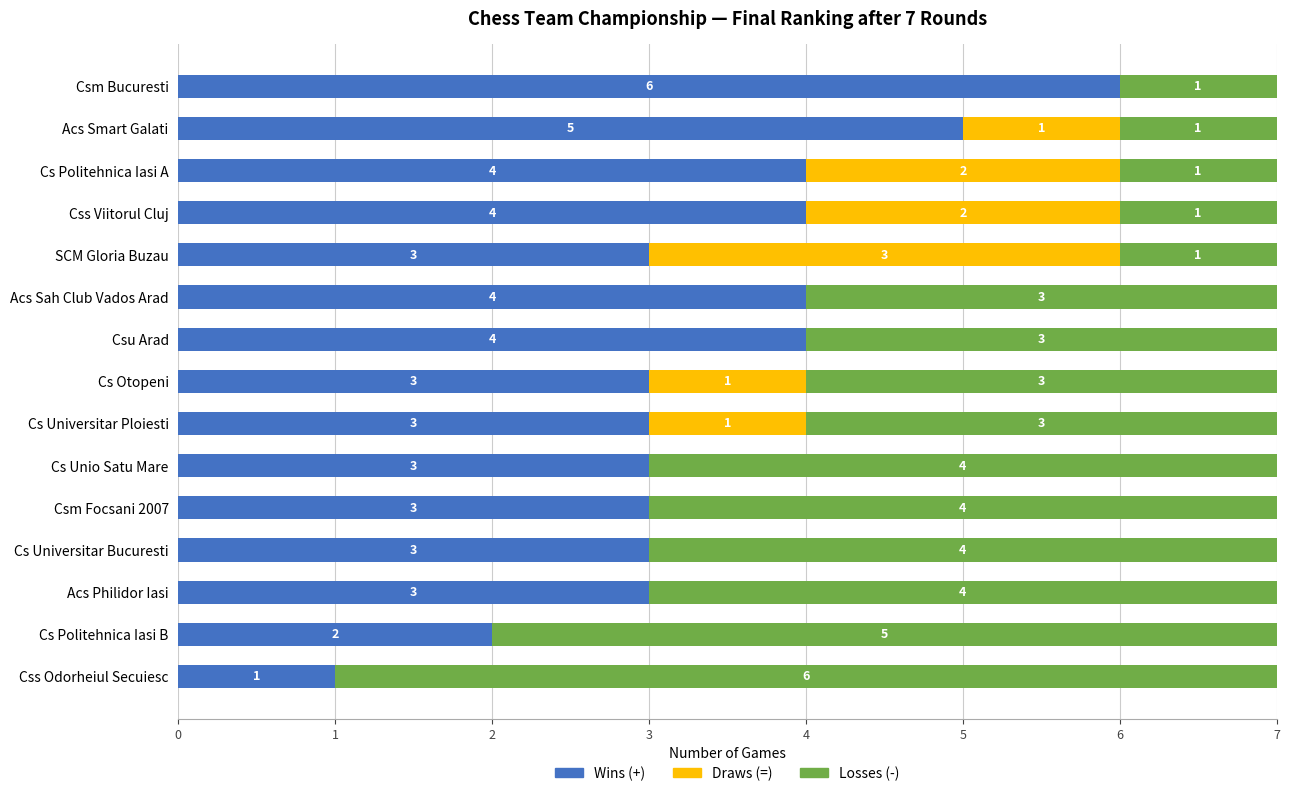

The Wins (+) series shows 3 at Acs Philidor Iasi. True or false?

True